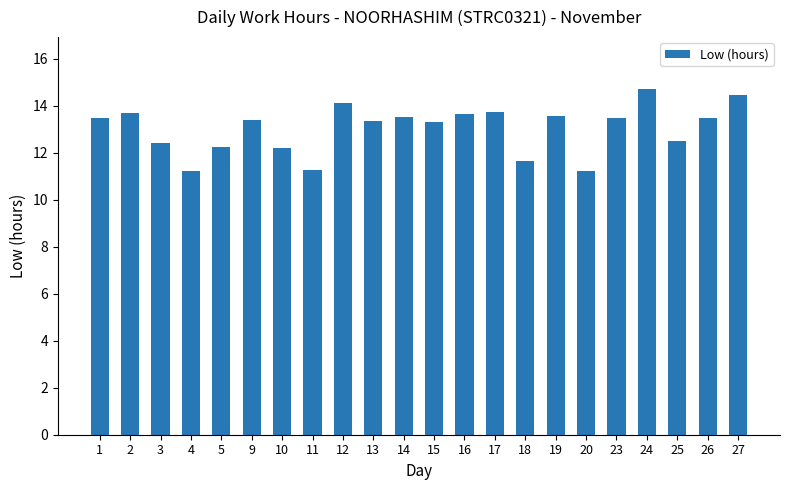

What is the smallest value displayed?

11.2